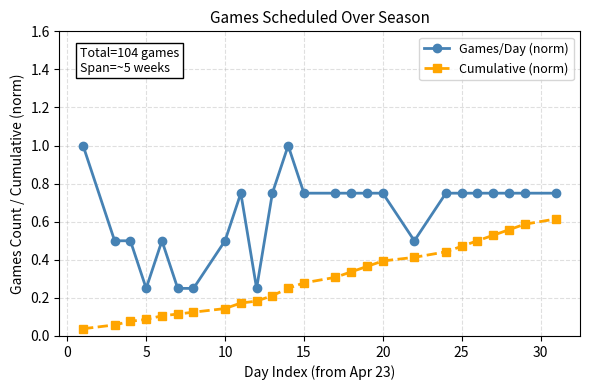

List the series in order of their peak value, highest first.

Games/Day (norm), Cumulative (norm)